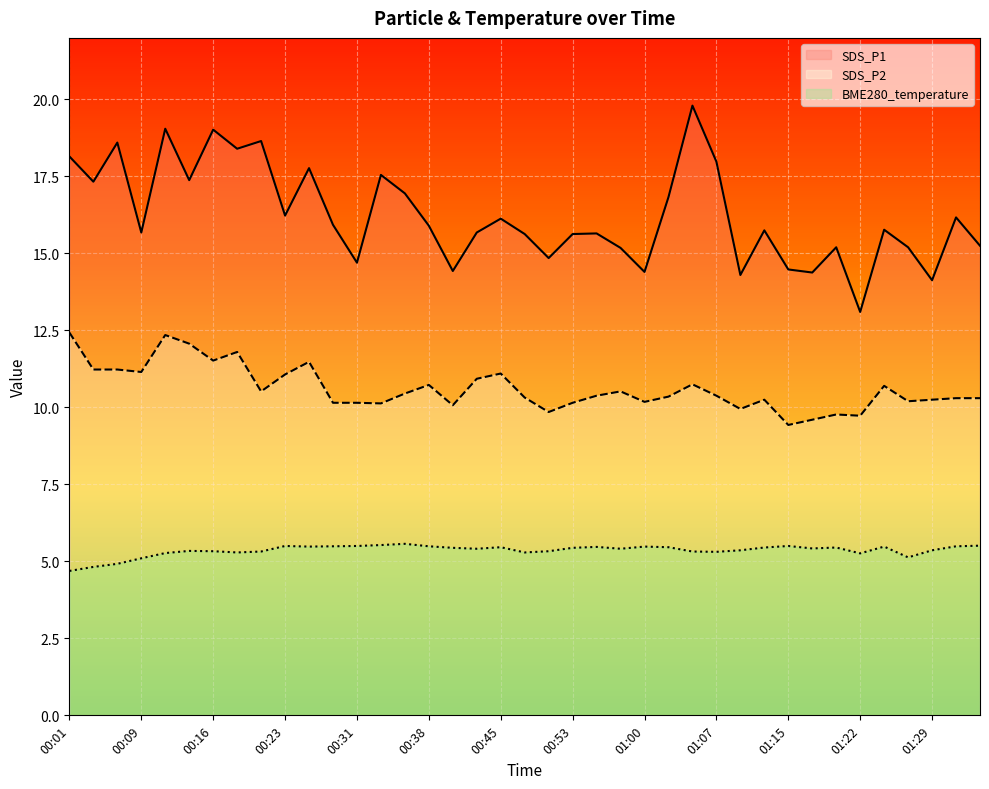

At 00:40, list the series in order from largest to smallest.

SDS_P1, SDS_P2, BME280_temperature